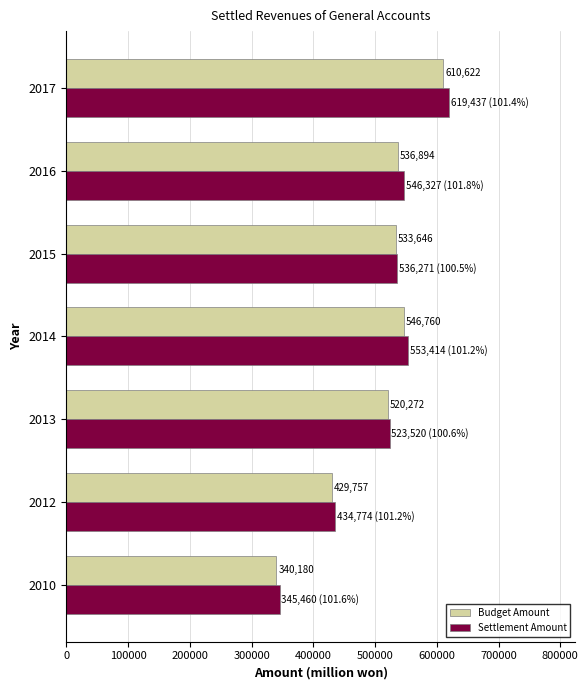

True or false: Settlement Amount has a value of 434774 at 2012.

True